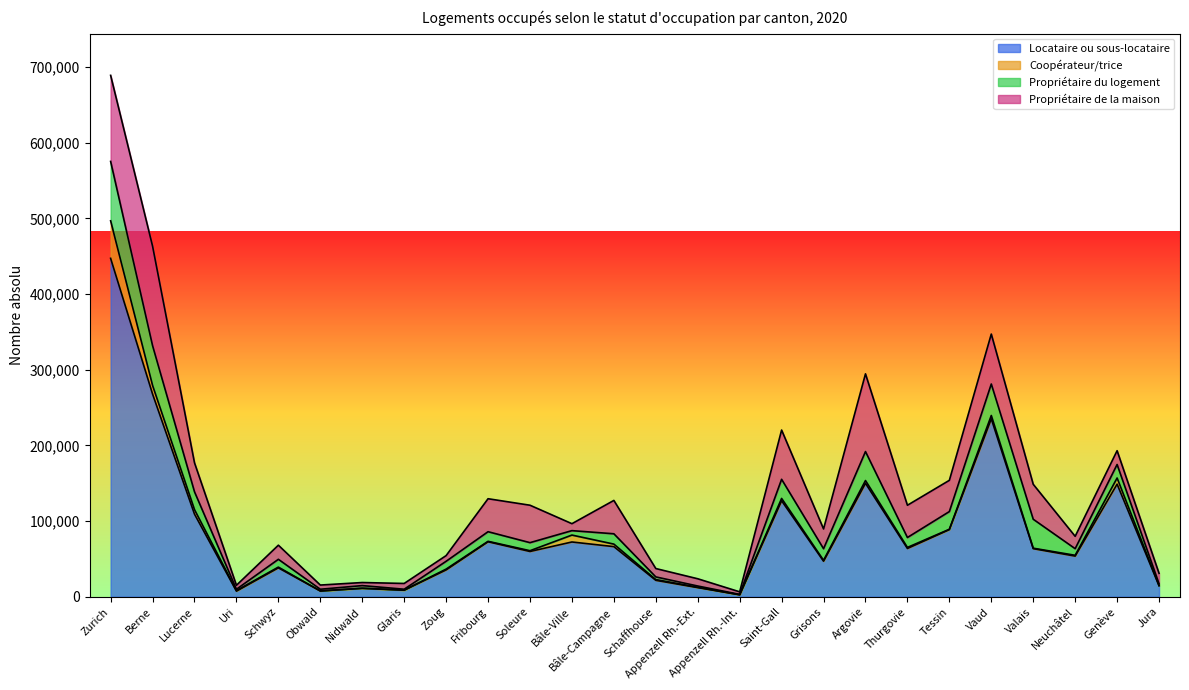

True or false: Propriétaire de la maison and Coopérateur/trice intersect in this chart.

False